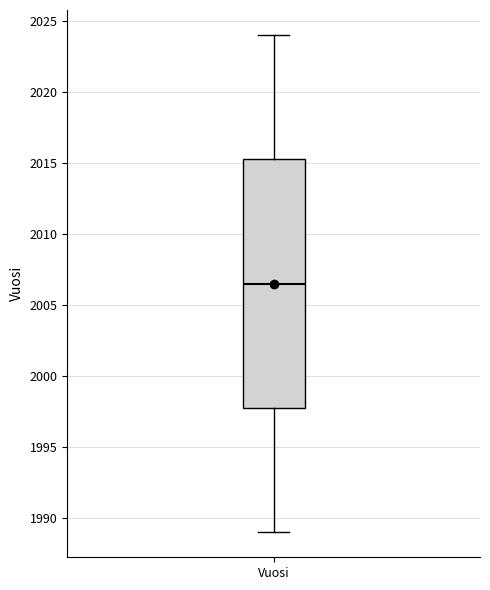

Where does the upper whisker of the box for Vuosi end on the y-axis? The values are not printed on the chart, so give them approximately, as read against the axis.

2024.0